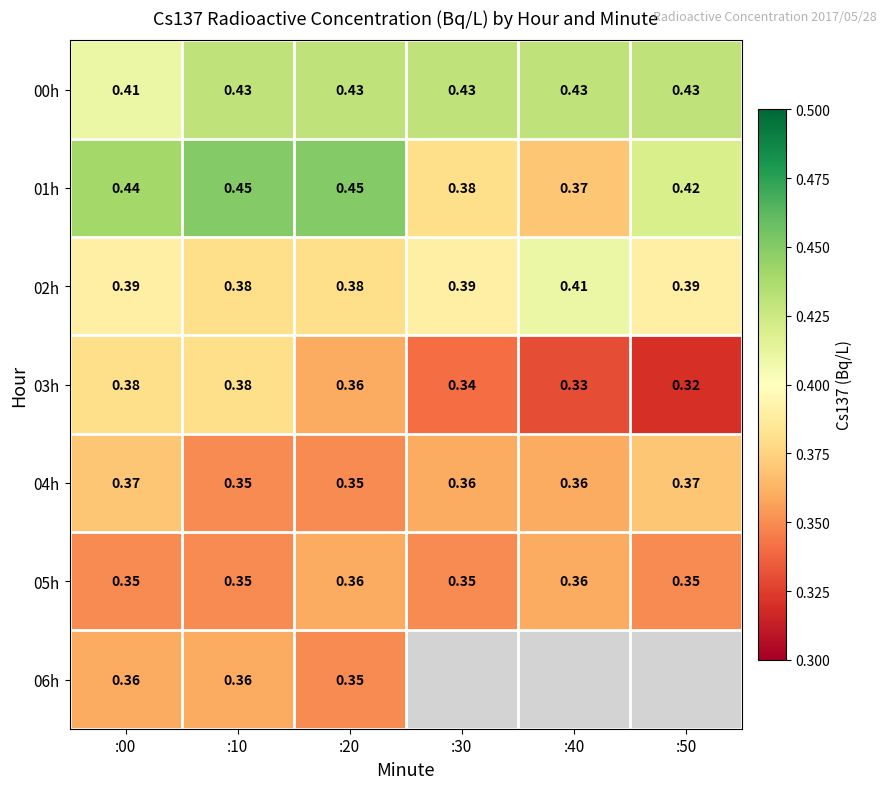

Is the value of 02h at :40 greater than the value of 01h at :50?

No